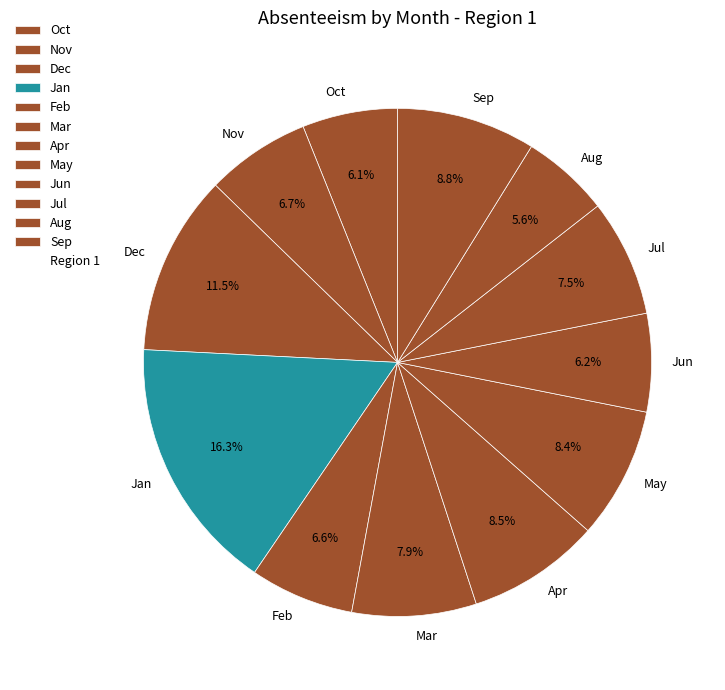

Which slice is the largest?

Jan